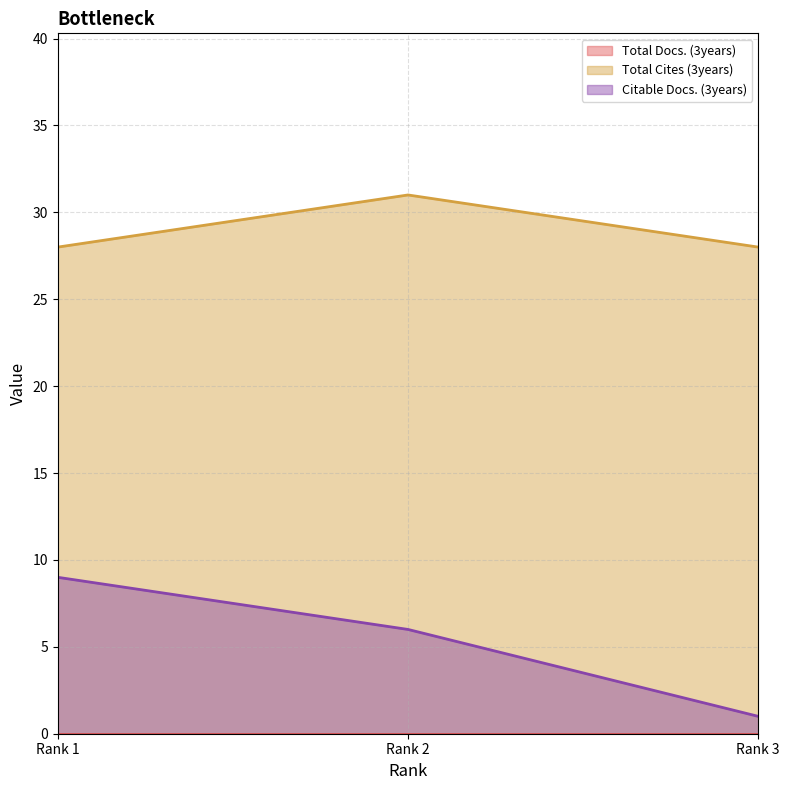

Is the value of Citable Docs. (3years) at Rank 1 greater than the value of Total Cites (3years) at Rank 1?

No